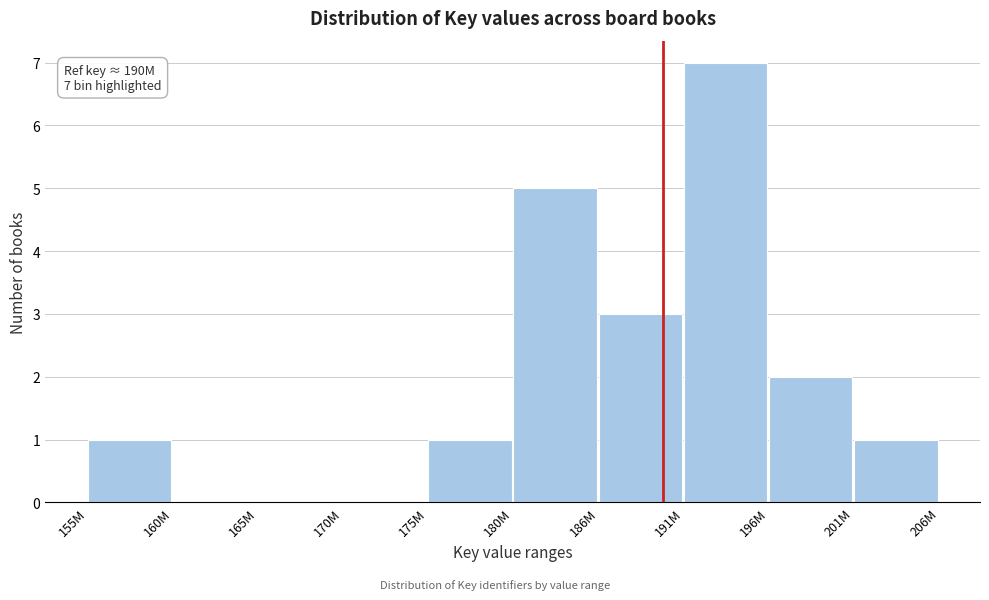

Reading right to left, what are all the values shown in this chart?

201M=1	196M=2	191M=7	186M=3	180M=5	175M=1	170M=0	165M=0	160M=0	155M=1